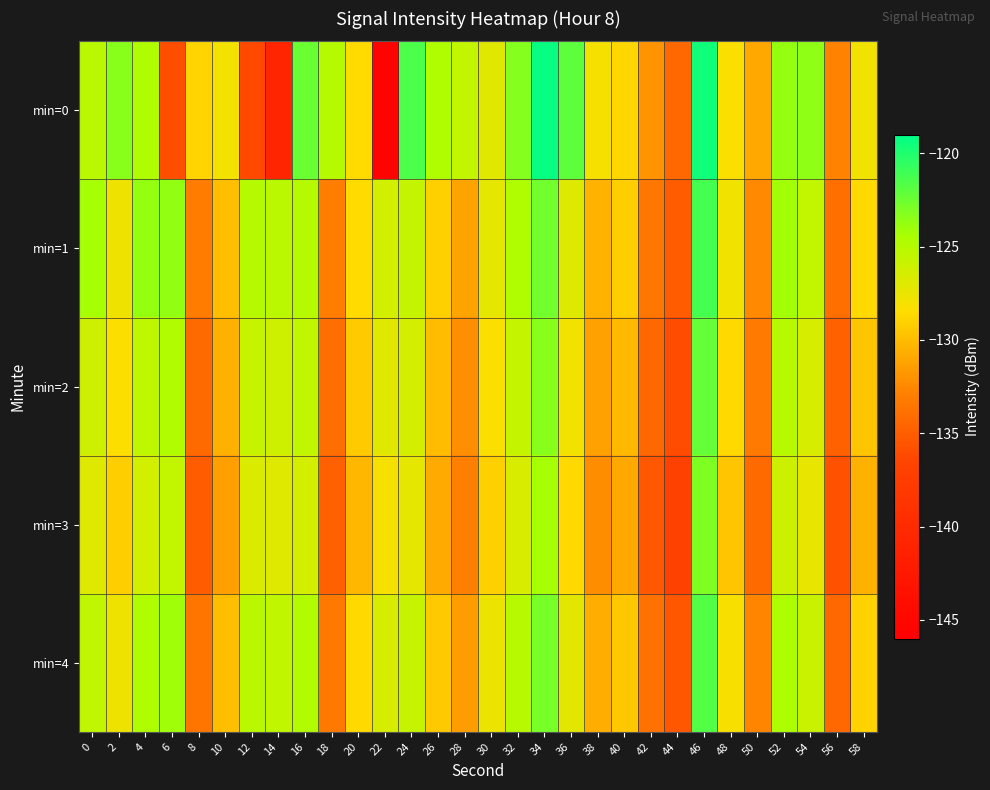

What is the minimum value shown in the chart?

-145.5